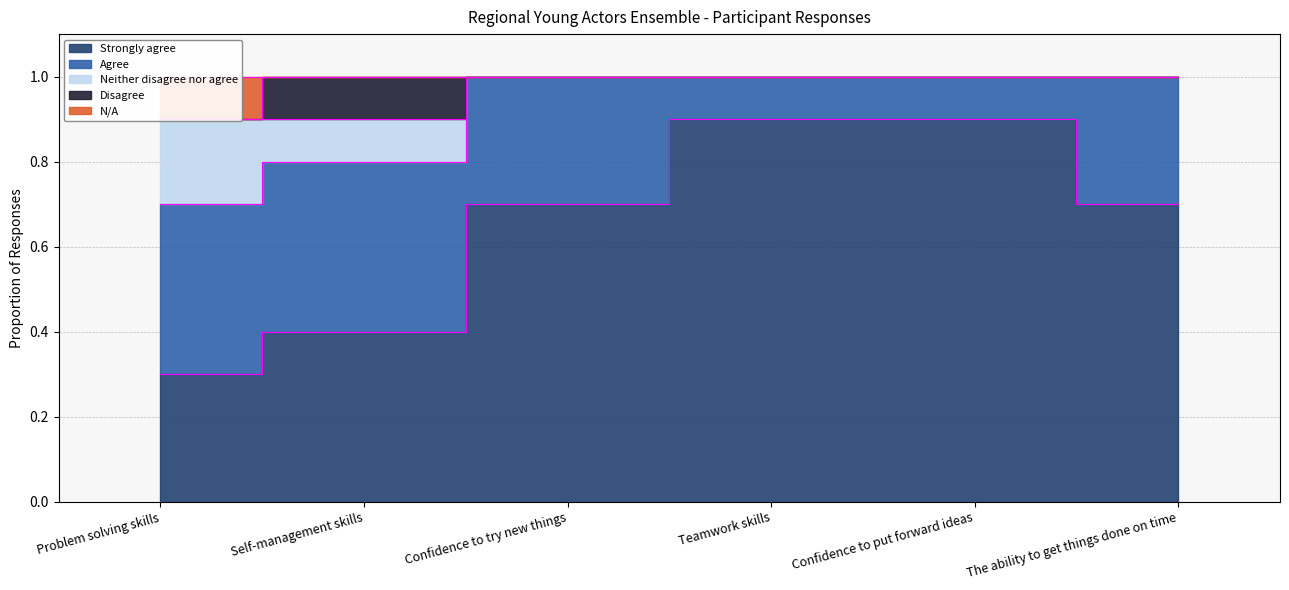

How many lines are shown in the chart?

3